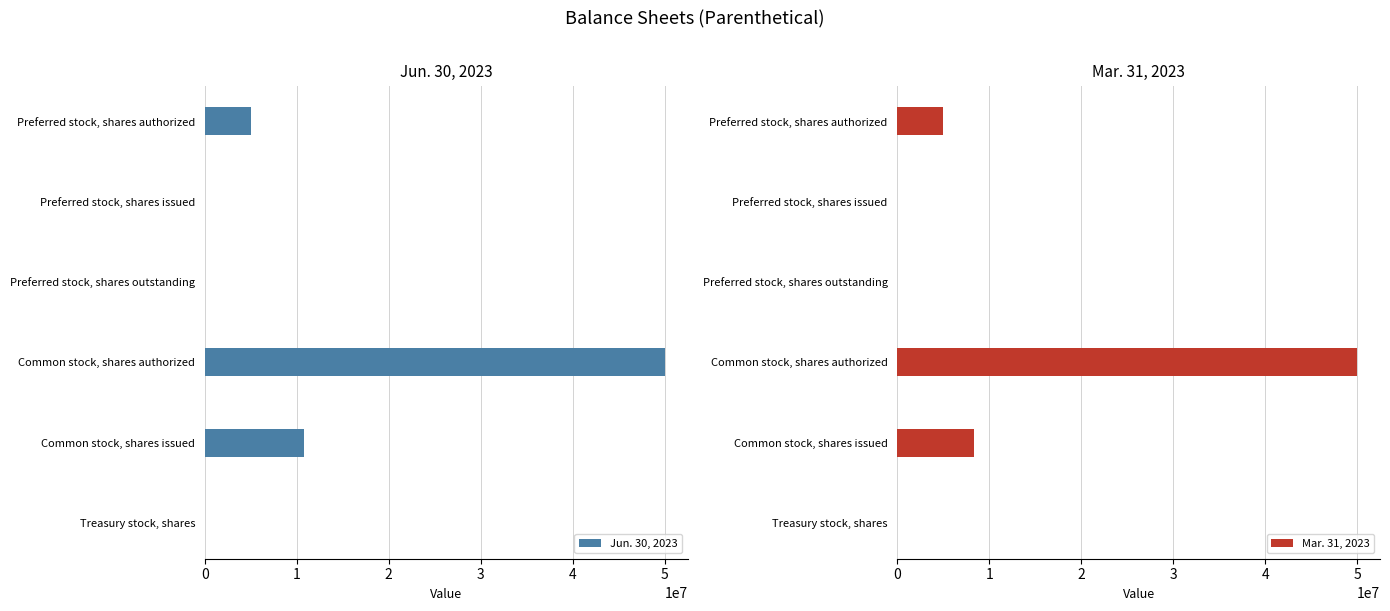

At which label does Mar. 31, 2023 reach its peak?

Common stock, shares authorized